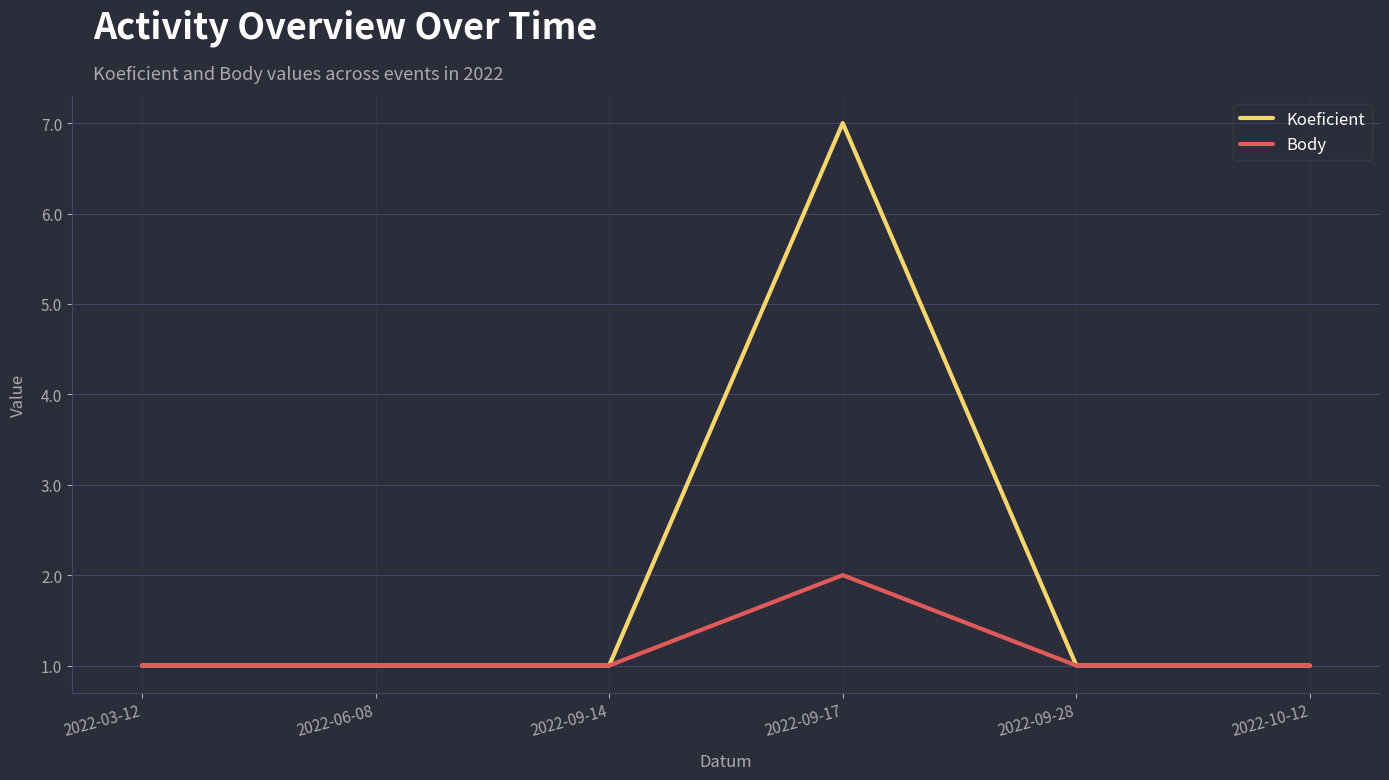

In Koeficient, how many points are higher than both neighbors (excluding endpoints)?

1